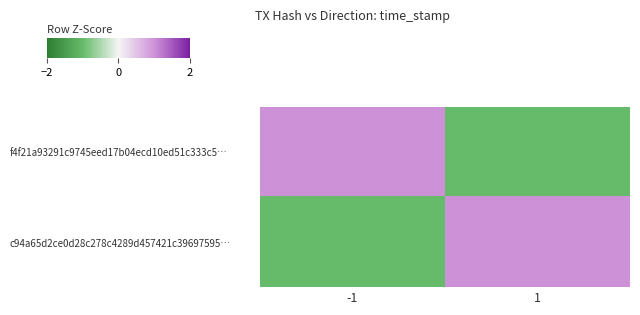

Which series has the largest total across all categories?

f4f21a93291c9745eed17b04ecd10ed51c333c5…